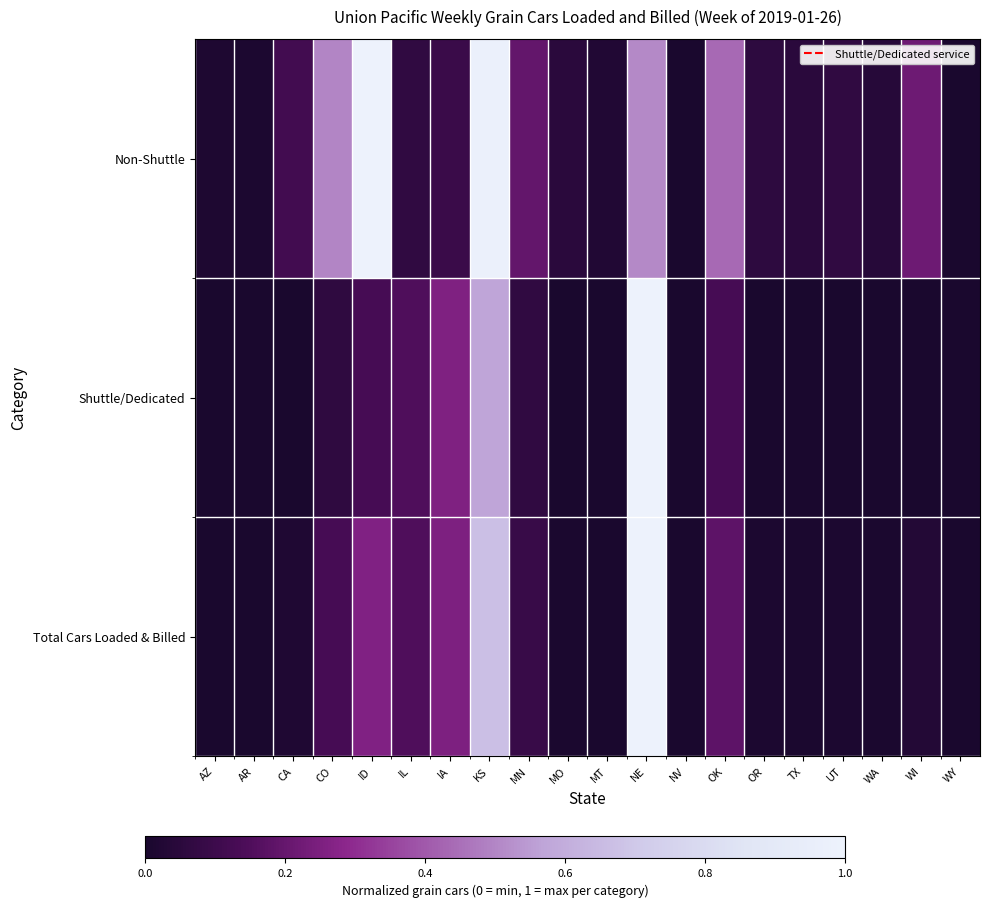

Which series changed the most between AR and OR?

Non-Shuttle